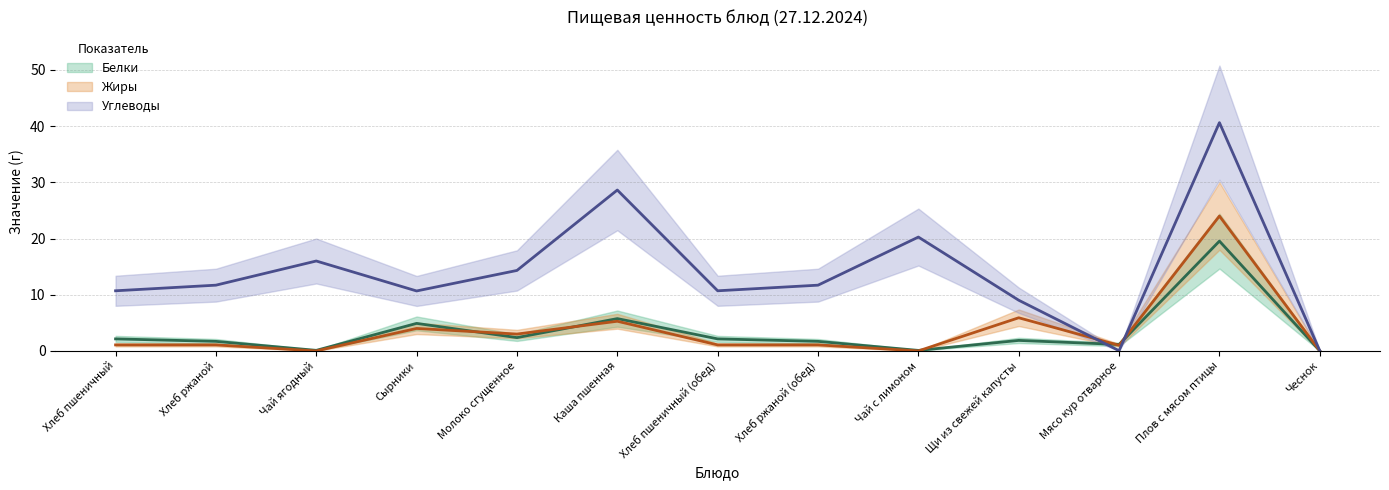

How many data points in Углеводы (центр) are above 11?

7